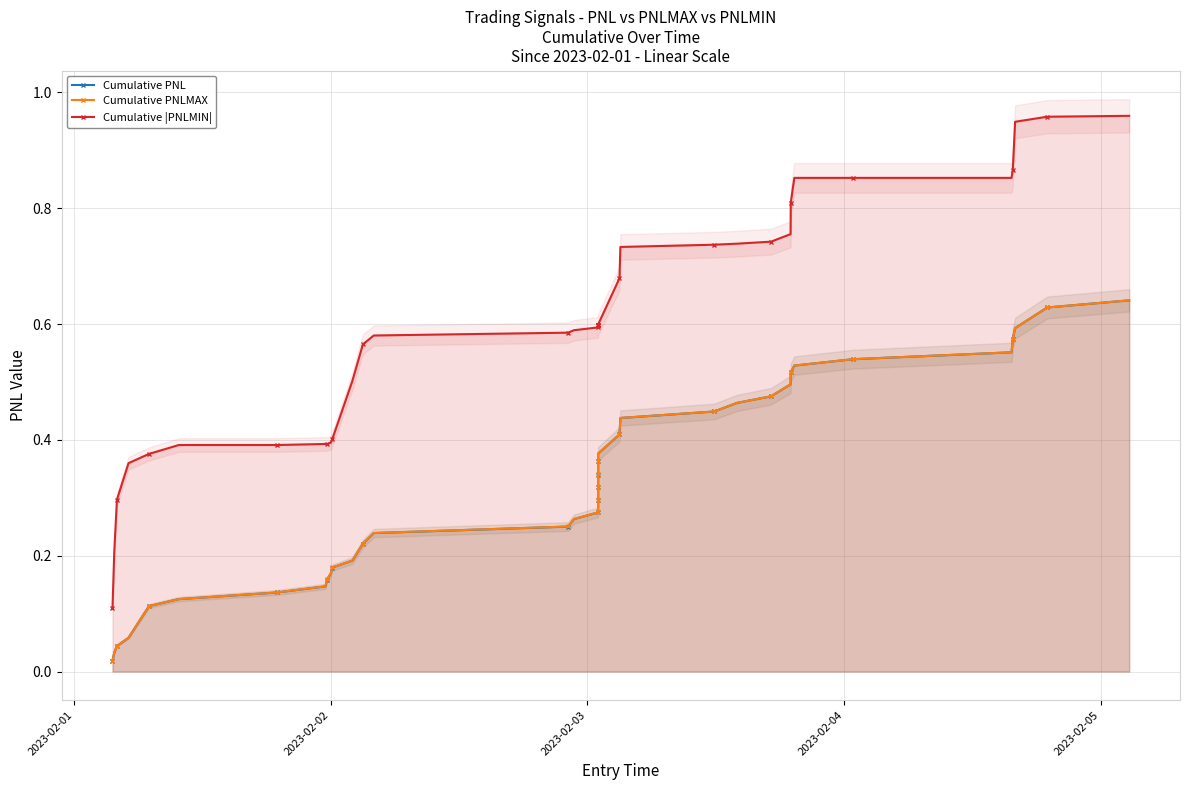

How many distinct data groups are displayed?

3